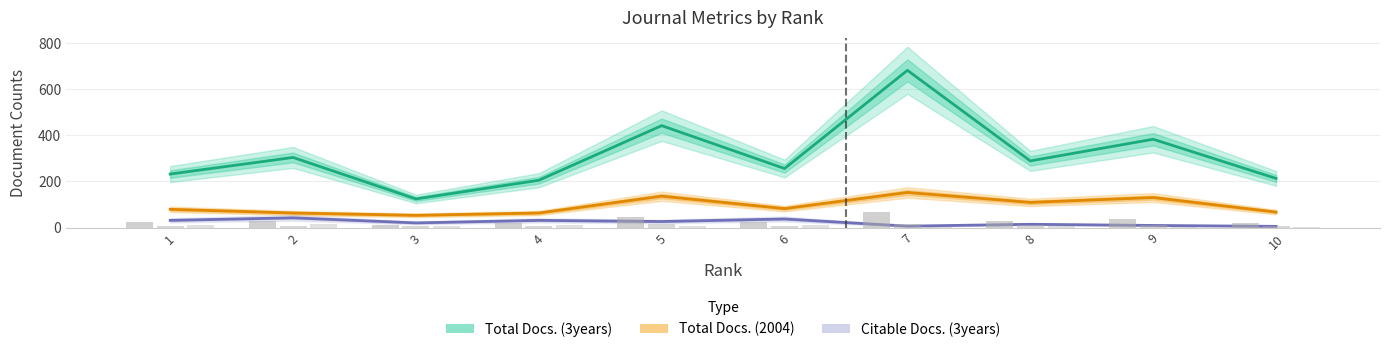

What is the value of the Total Docs. (3years) bar at the 2nd from the left?

304